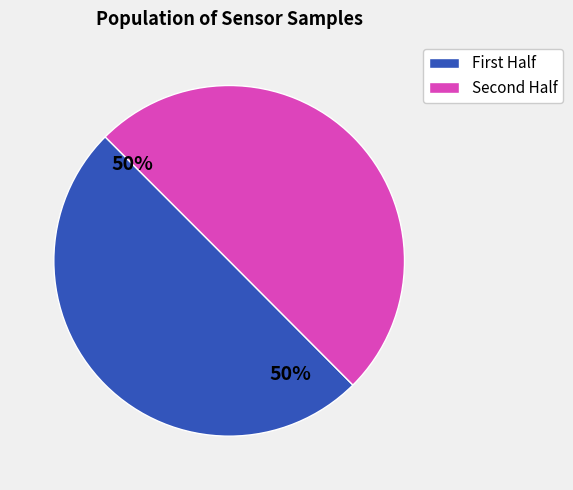

To the nearest percent, what is the average slice percentage?

50%